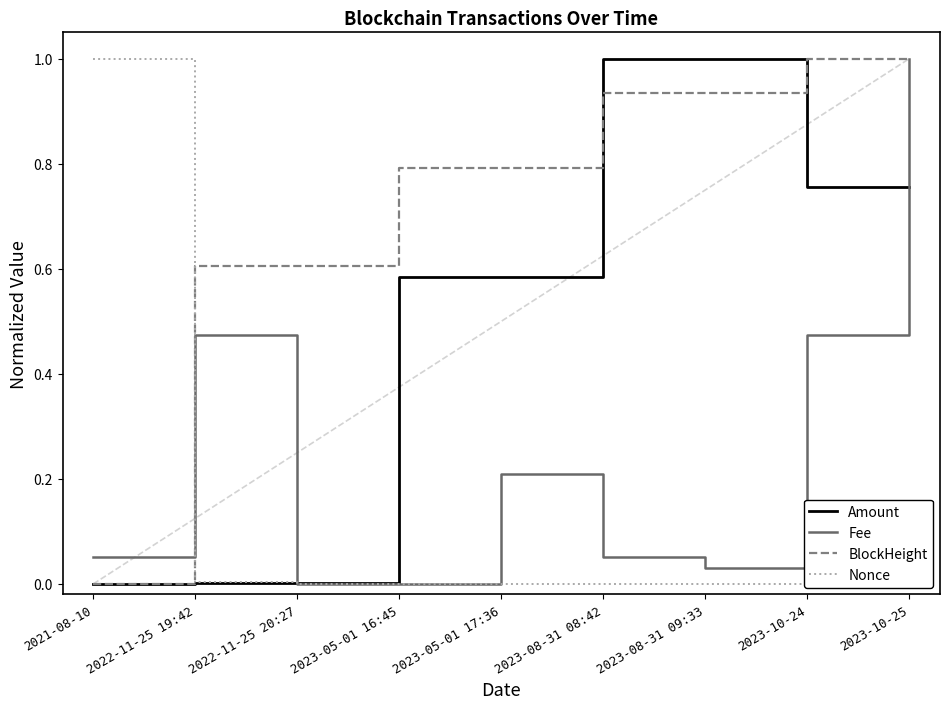

Which series changed the most between 2023-08-31 08:42 and 2023-10-24?

Fee